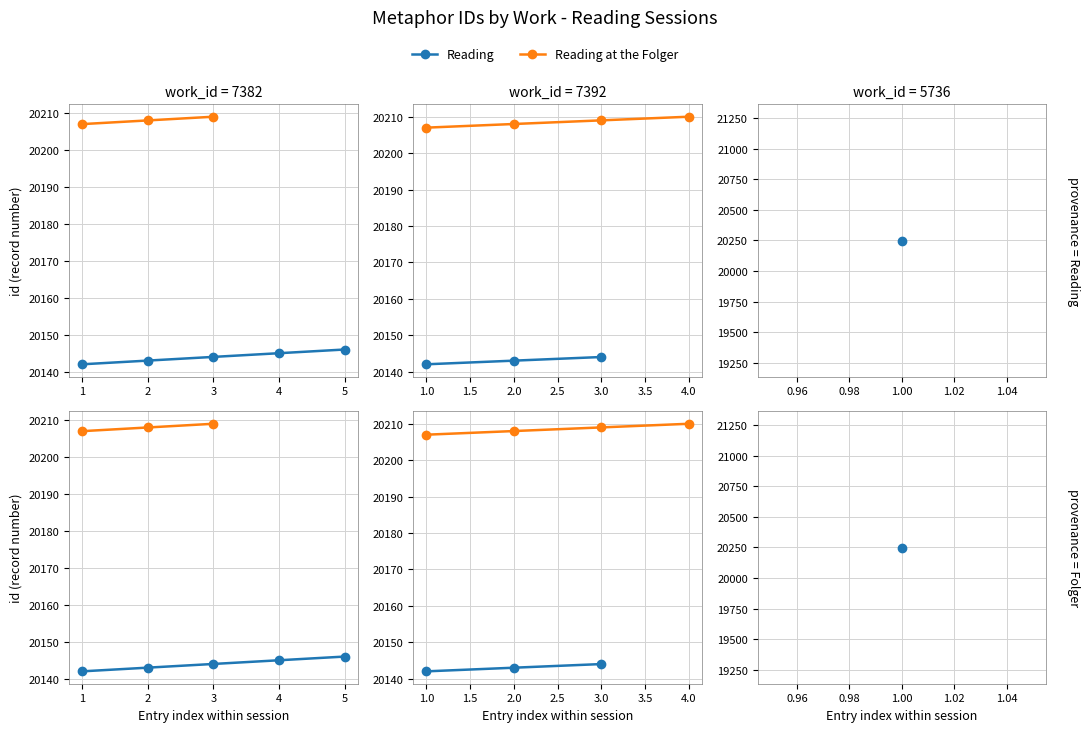

Rank the categories by value from lowest to highest.

1, 2, 3, 4, 5